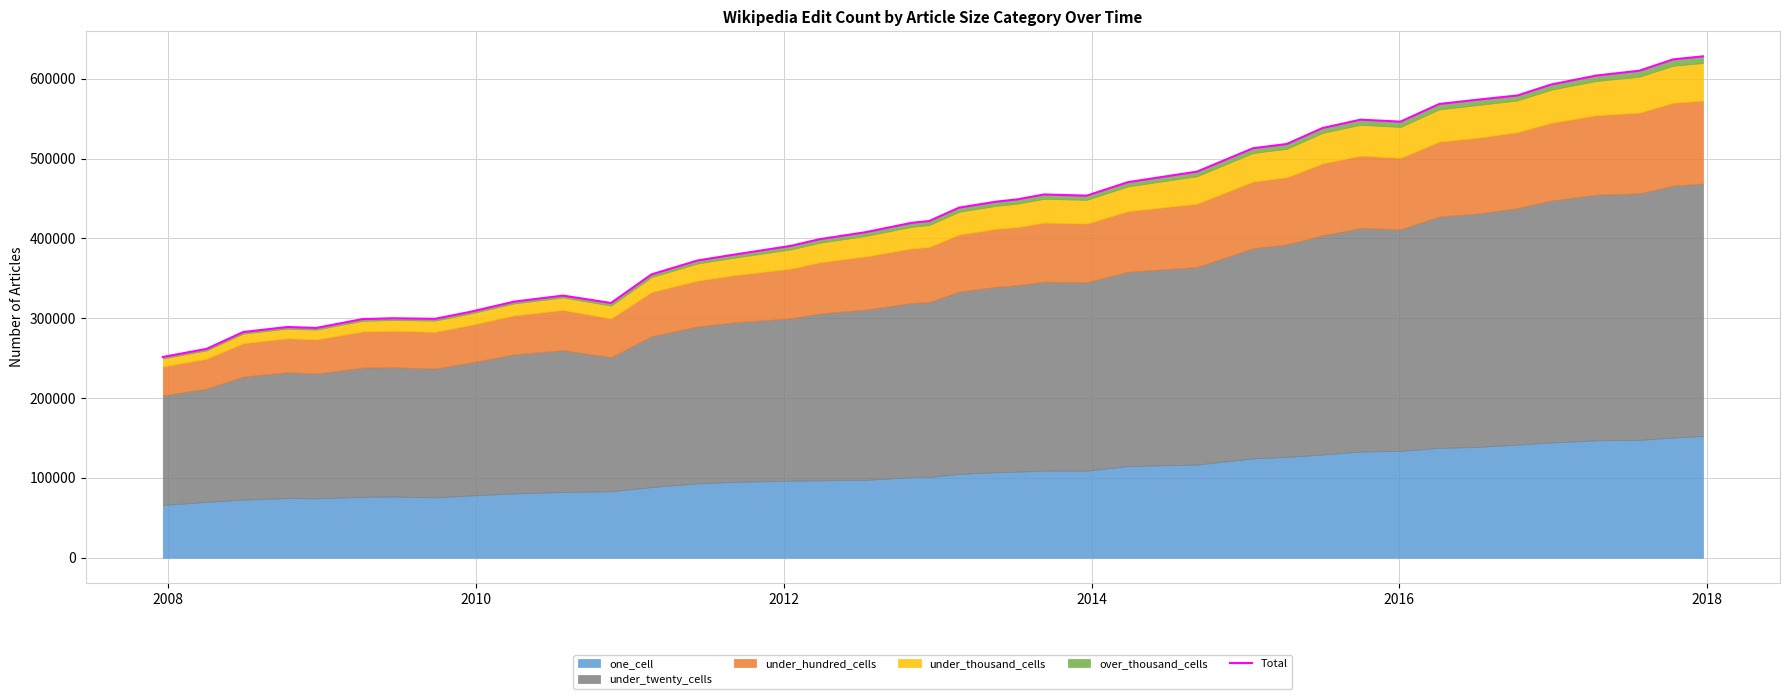

Reading left to right, what are all the values shown in this chart?

251507	261664	282799	289092	287867	298976	300028	299309	307839	320840	328401	319157	354917	372354	379715	390702	399054	407822	419619	421773	438572	446216	448977	455121	453595	470518	483712	513017	518307	538336	548800	546353	568447	573777	579041	592878	603983	610140	624306	628137